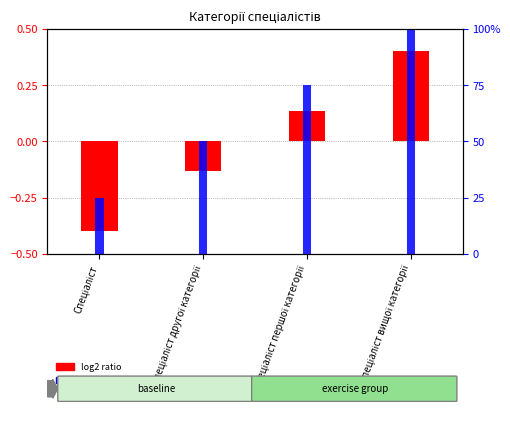

Is it true that percentile rank within the sample equals 140.2 at Спеціаліст вищої категорії?

False